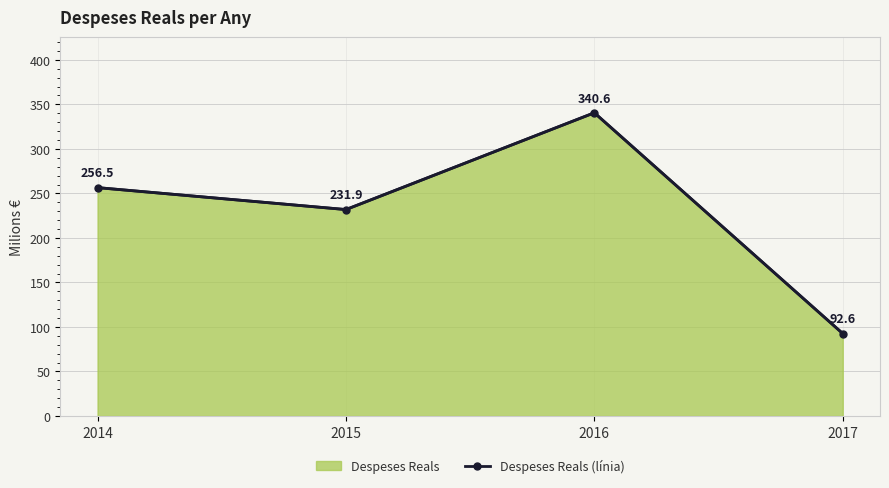

What is the sum of the values at 2016 and 2014?

597.1